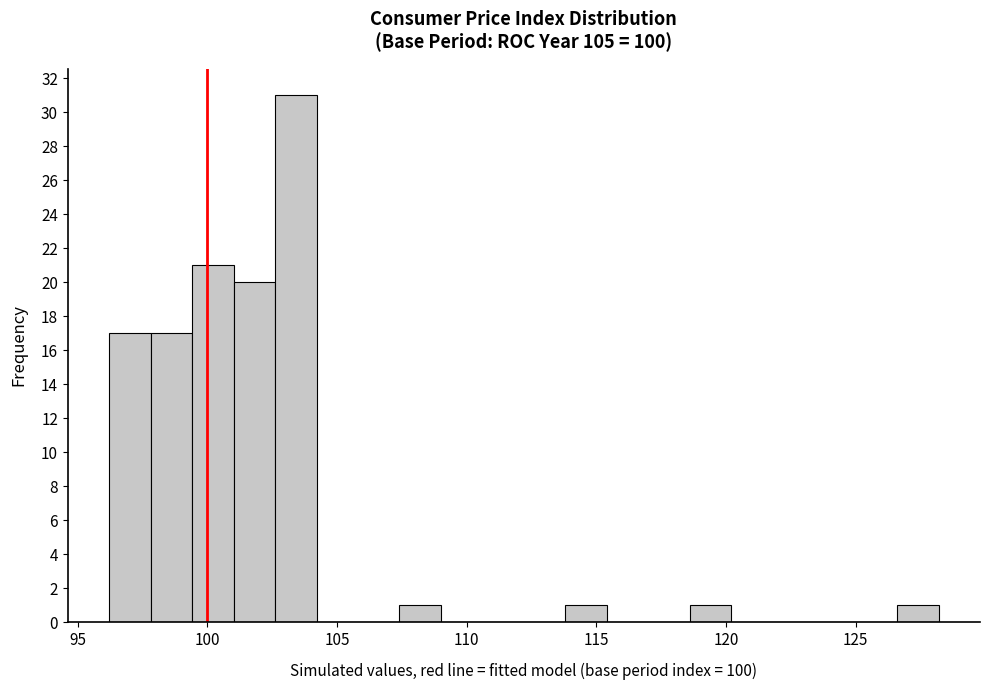

Around what value on the x-axis is the tallest bar? Give the approximate position of its centre, as read against the axis.

103.5